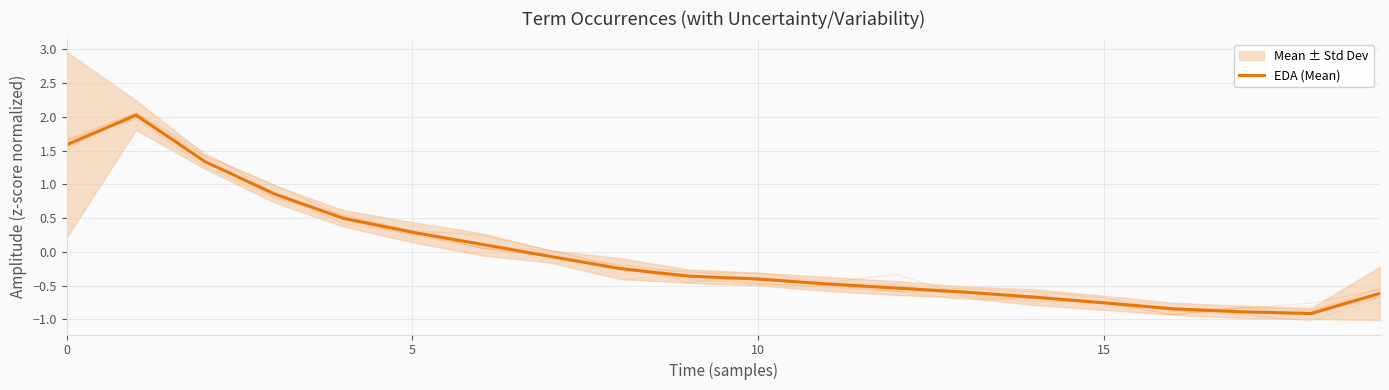

Does the chart have visible grid lines?

Yes